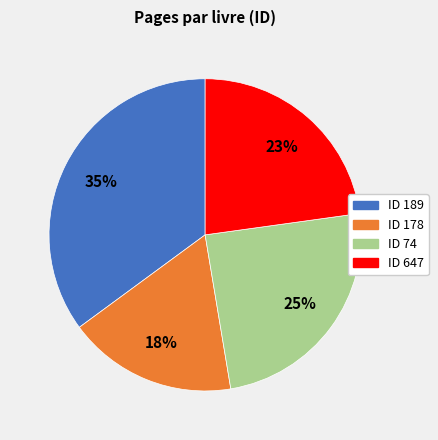

Is there any slice that represents more than half of the pie?

No